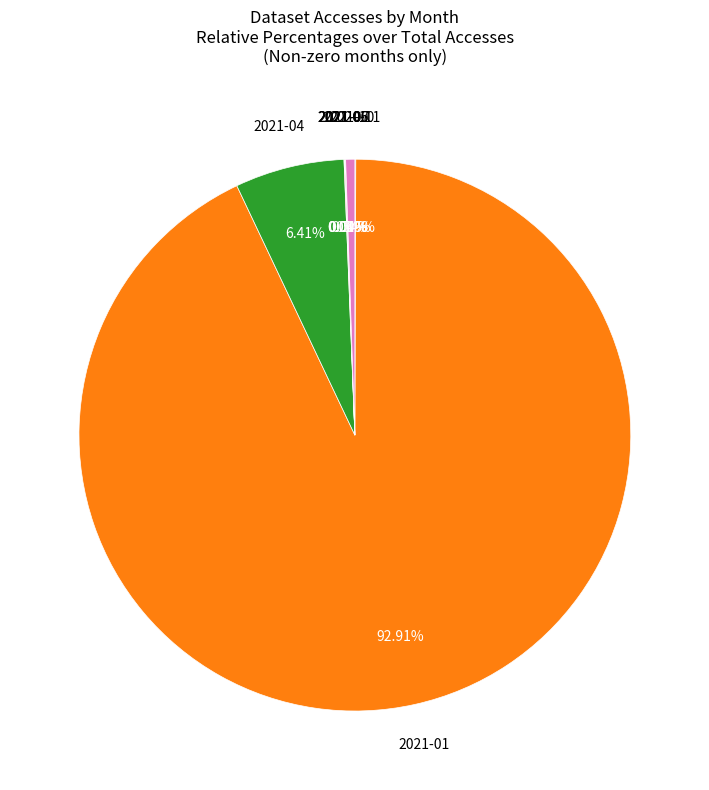

Is there any slice that represents more than half of the pie?

Yes